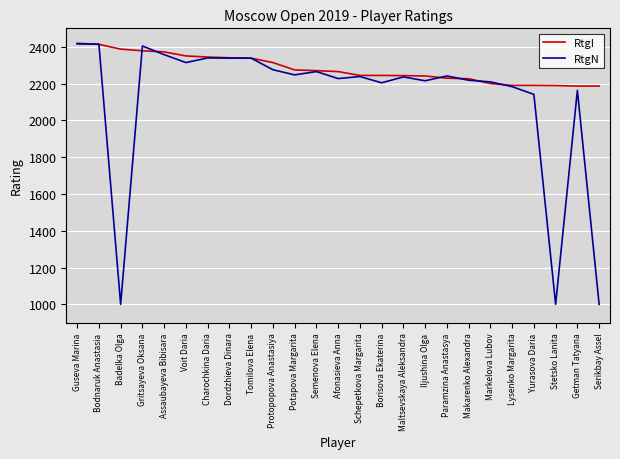

Between Guseva Marina and Markelova Lubov, which series saw the biggest shift?

RtgI